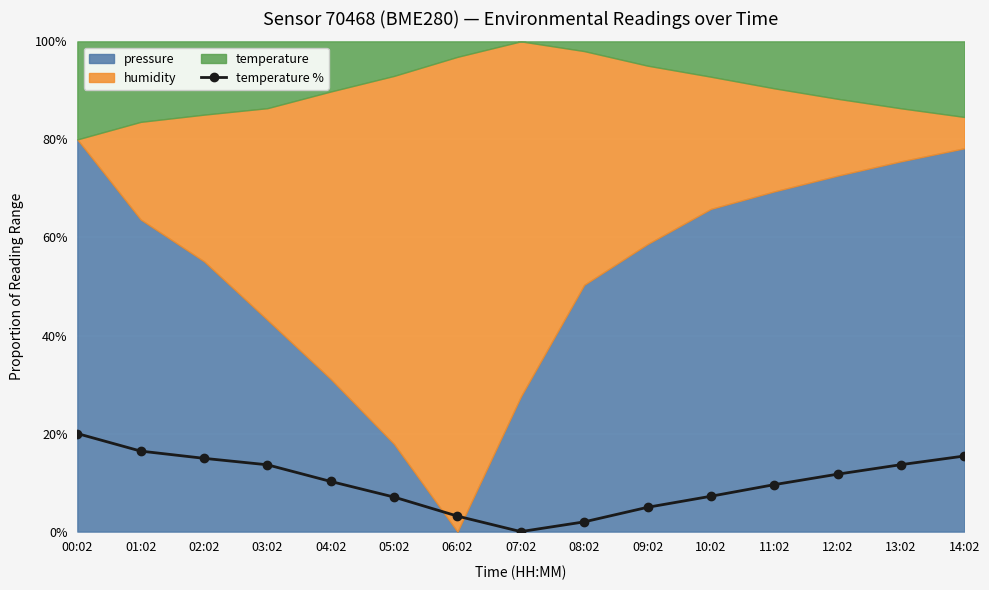

What is the label of the 4th point from the right?

11:02